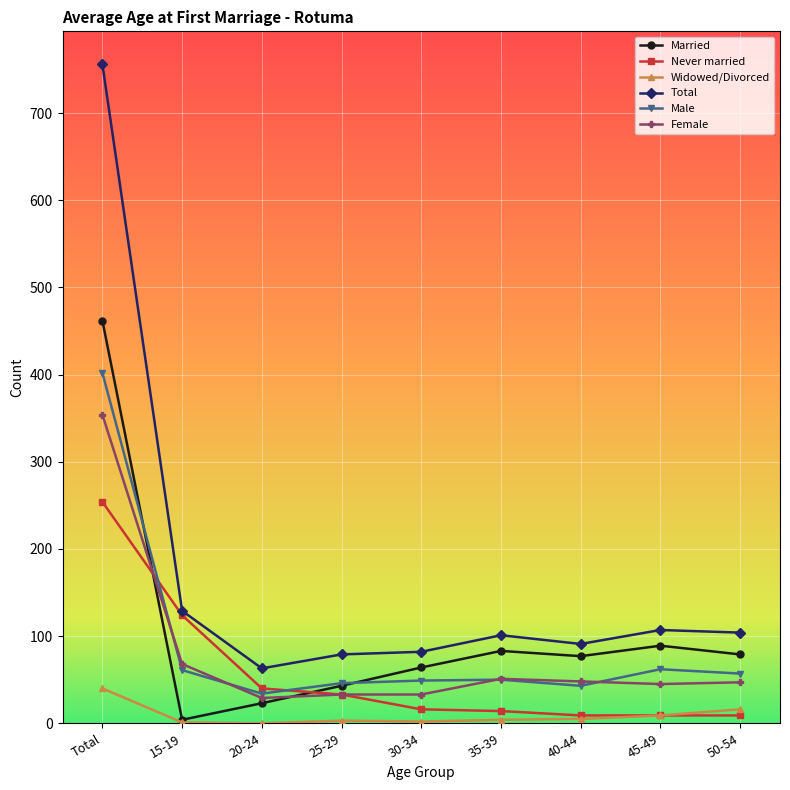

The Married series shows 122 at 50-54. True or false?

False